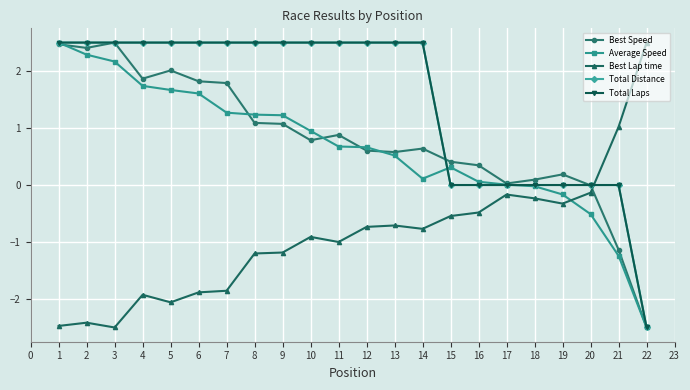

Which has a higher value, 2 or 6?

2